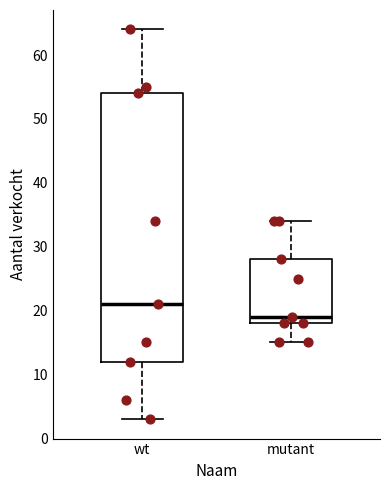

Where does the median line of the box for mutant sit on the y-axis? The values are not printed on the chart, so give them approximately, as read against the axis.

19